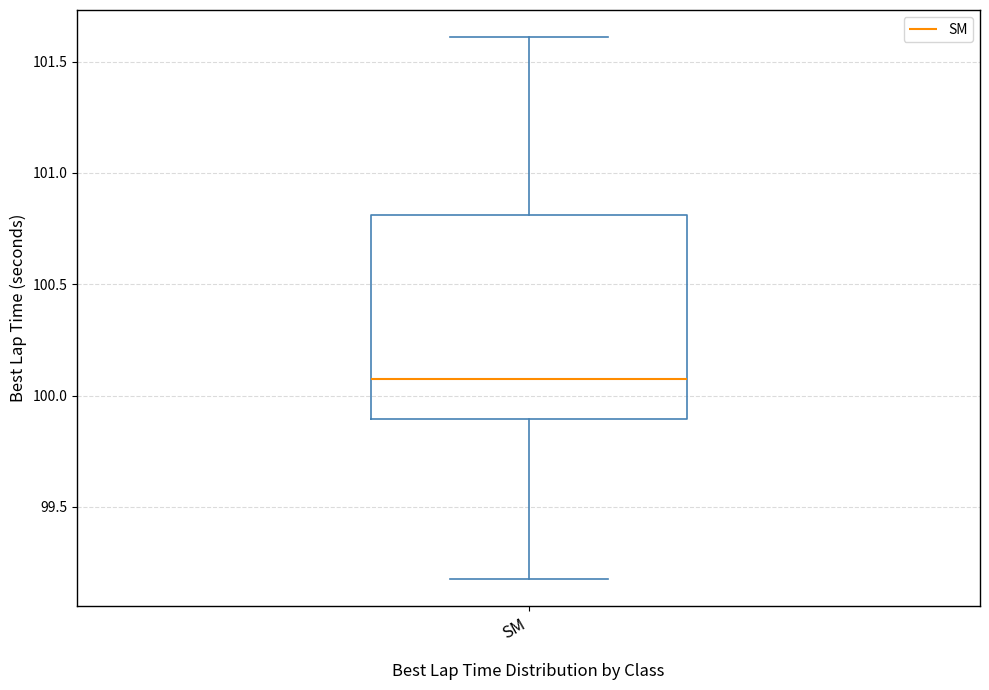

Transcribe this box plot: give where the median line is, the range the box spans, and where the two whiskers end, as read against the y-axis. The values are not printed on the chart, so give them approximately, as read against the axis.

median 100.05, box 99.90 to 100.80, whiskers 99.20 to 101.60